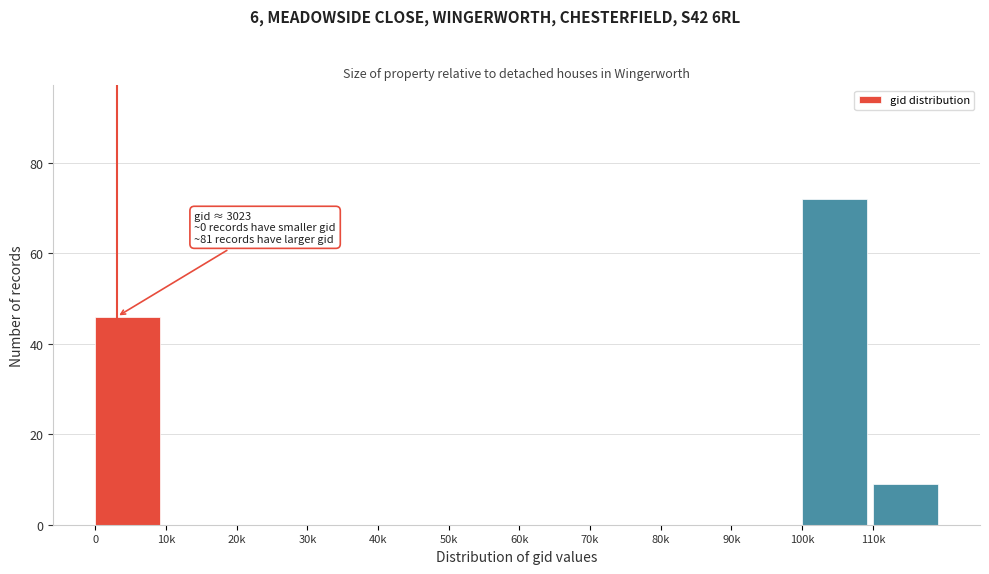

Reading left to right, extract all data points from this chart.

0=46	10k=0	20k=0	30k=0	40k=0	50k=0	60k=0	70k=0	80k=0	90k=0	100k=72	110k=9